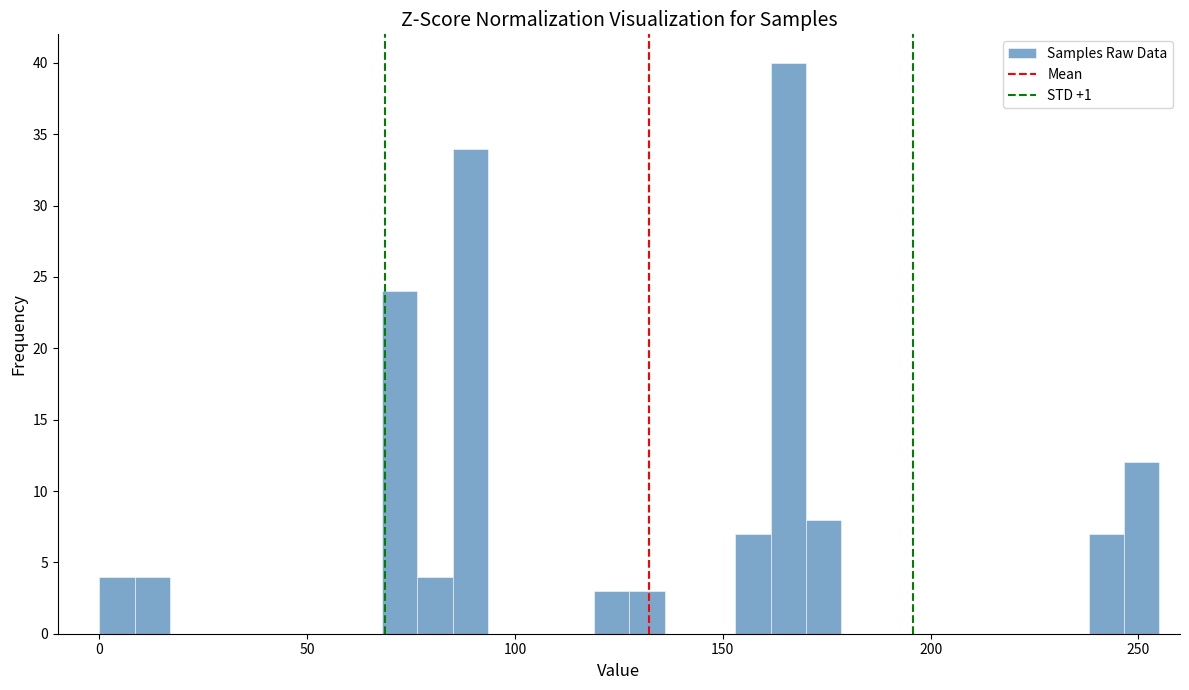

Around what value on the x-axis is the tallest bar? Give the approximate position of its centre, as read against the axis.

165